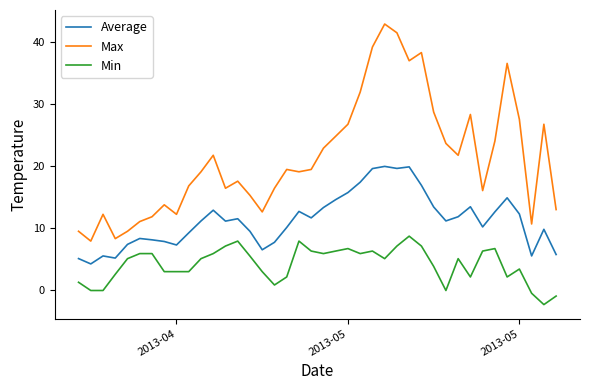

How many values in the Min series are below 4?

18